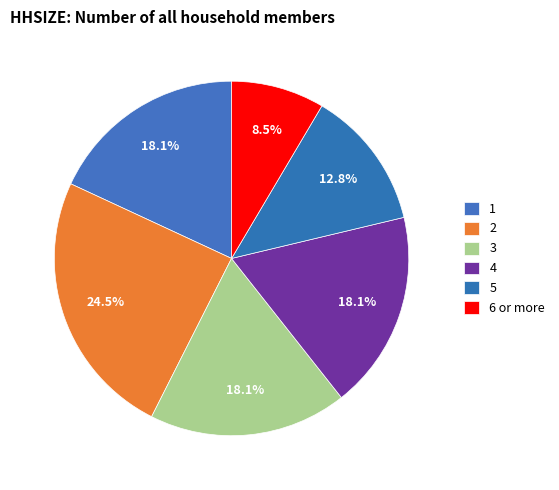

Is there a majority slice in this chart?

No